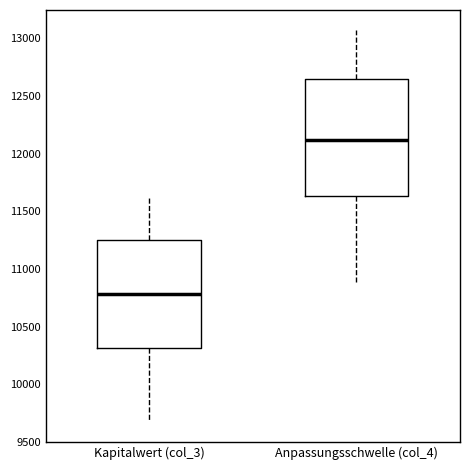

Reading left to right, read every box against the y-axis: the position of its median line, the range the box covers, and the ends of its whiskers. The values are not printed on the chart, so give them approximately, as read against the axis.

Kapitalwert (col_3): median 10800, box 10300 to 11250, whiskers 9700 to 11650
Anpassungsschwelle (col_4): median 12100, box 11650 to 12650, whiskers 10900 to 13100